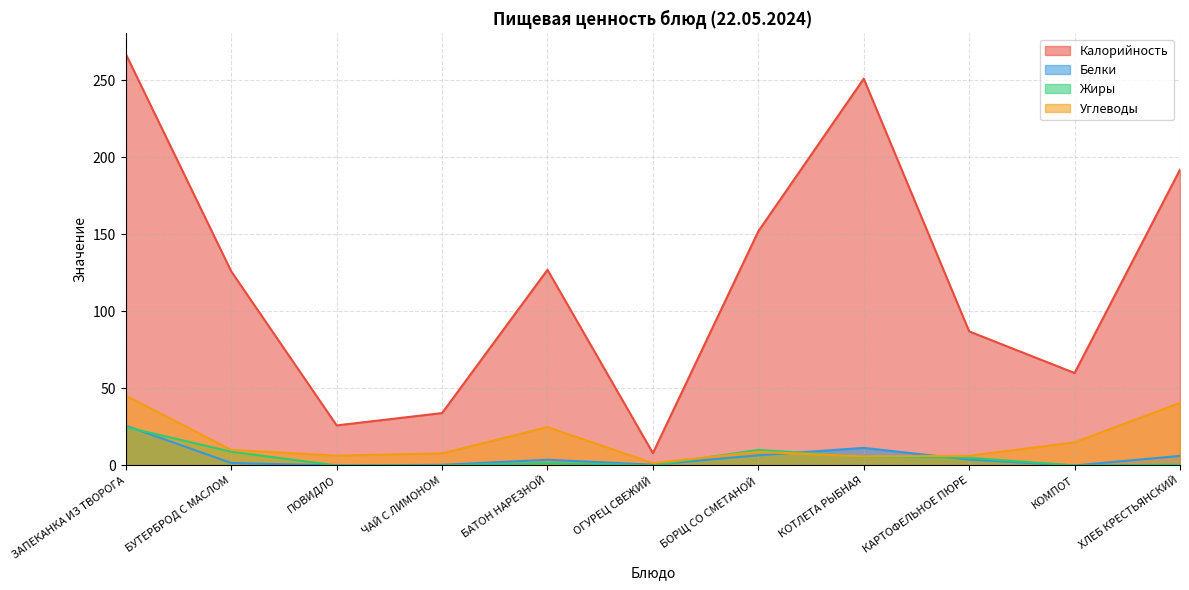

Rank the categories by Углеводы value from highest to lowest.

ЗАПЕКАНКА ИЗ ТВОРОГА, ХЛЕБ КРЕСТЬЯНСКИЙ, БАТОН НАРЕЗНОЙ, КОМПОТ, БУТЕРБРОД С МАСЛОМ, БОРЩ СО СМЕТАНОЙ, ЧАЙ С ЛИМОНОМ, ПОВИДЛО, КАРТОФЕЛЬНОЕ ПЮРЕ, КОТЛЕТА РЫБНАЯ, ОГУРЕЦ СВЕЖИЙ